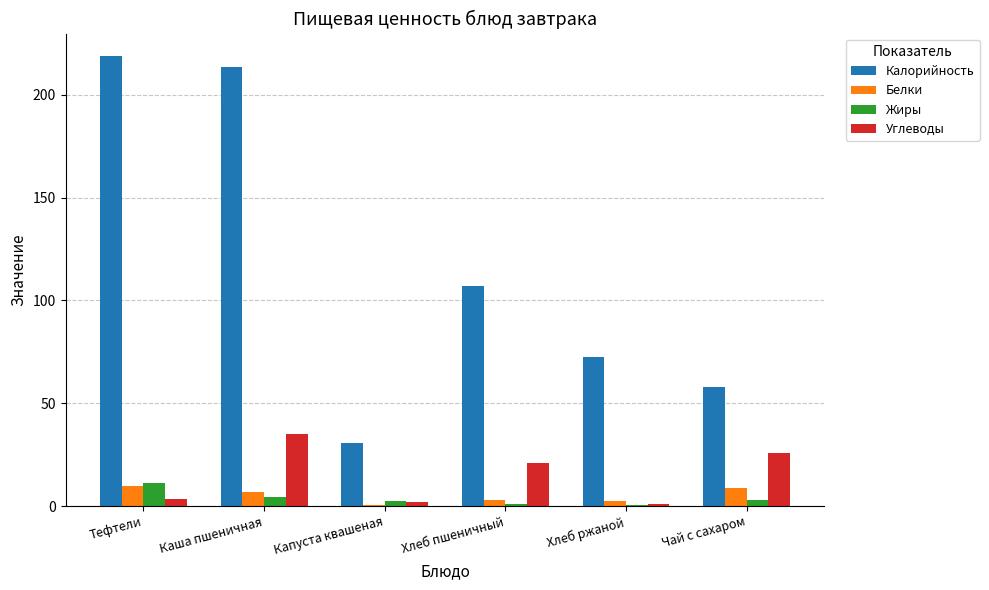

What is the average value of the Углеводы series?

14.8